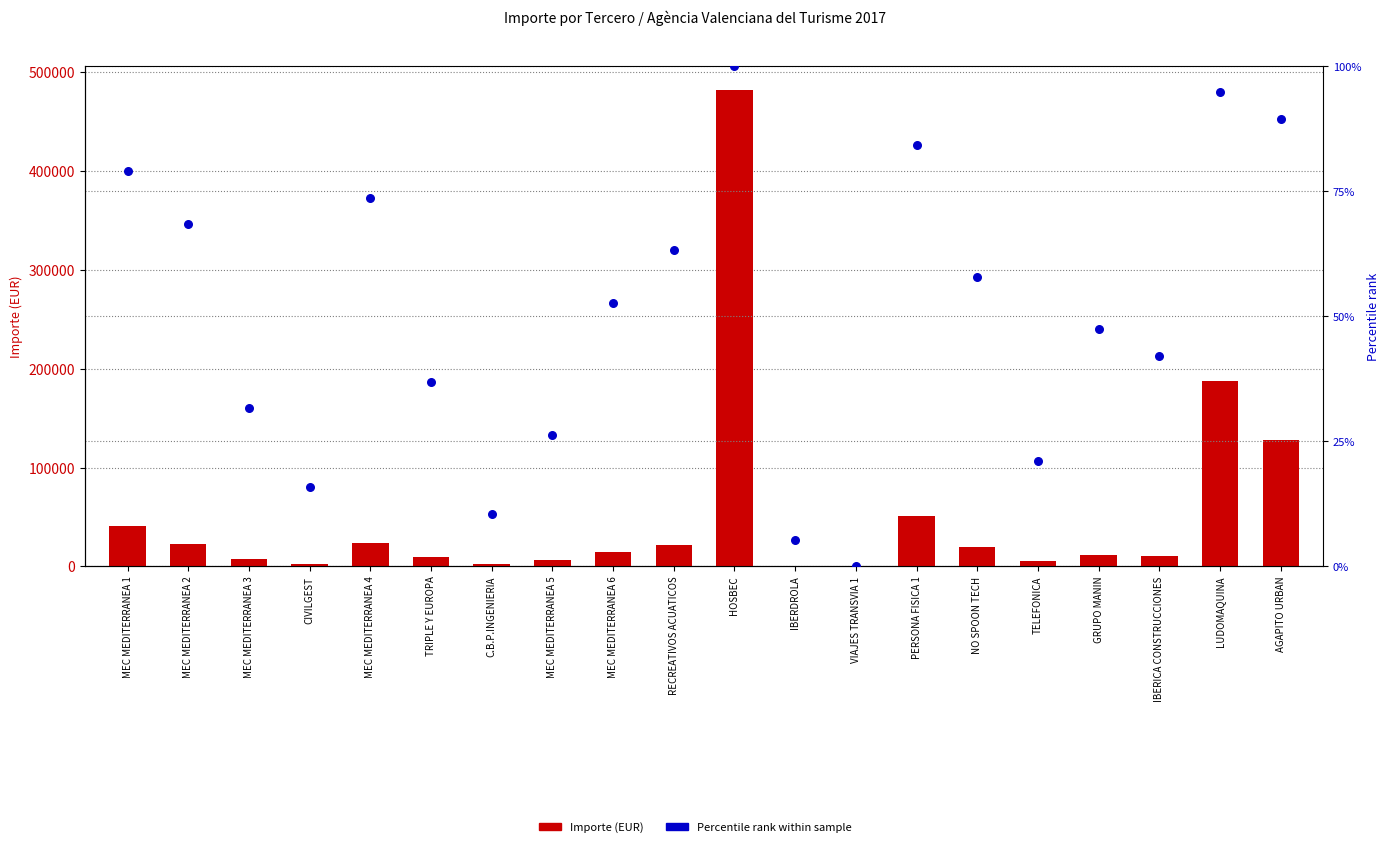

What is the total value across all series at AGAPITO URBAN?

128349.5